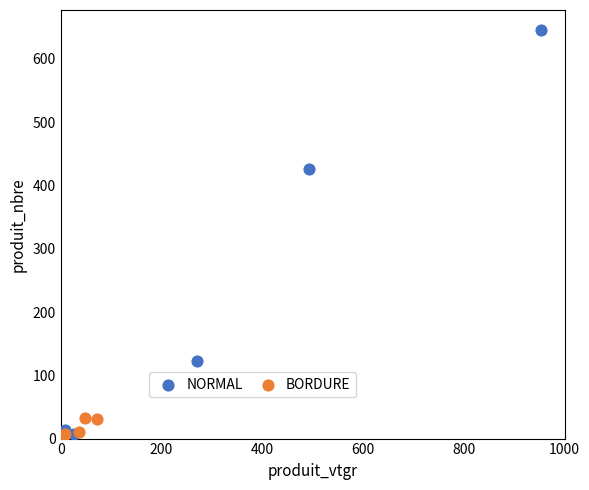

Which series has the largest Y range (max minus min)?

NORMAL